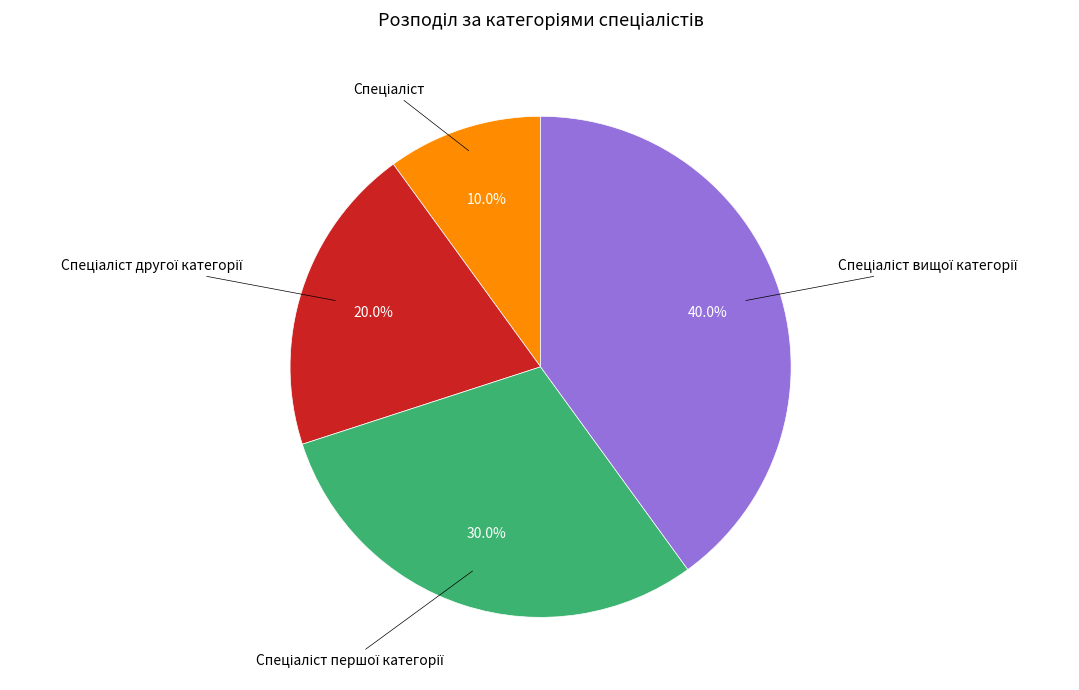

Is there any slice that represents more than half of the pie?

No